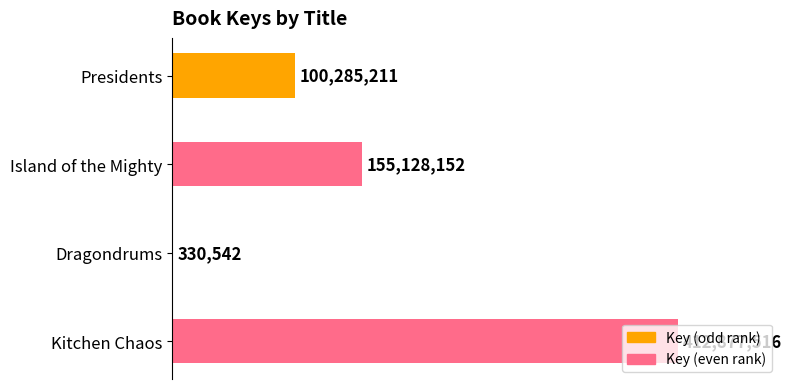

Rank the categories by value from lowest to highest.

Dragondrums, Presidents, Island of the Mighty, Kitchen Chaos